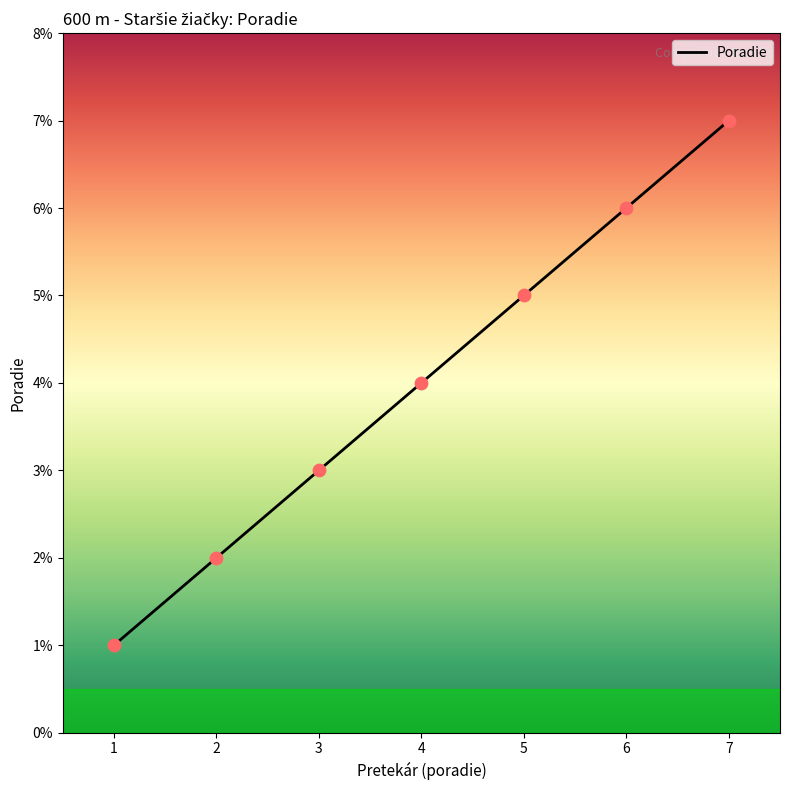

What is the change in value from 5 to 6?

+1